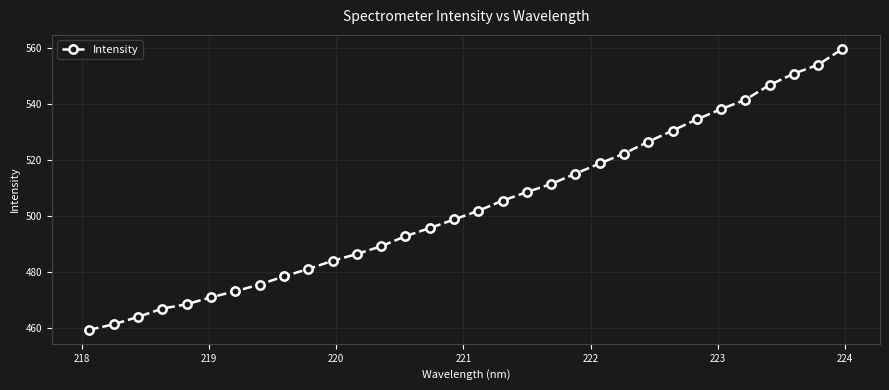

What is the greatest value displayed?

559.5